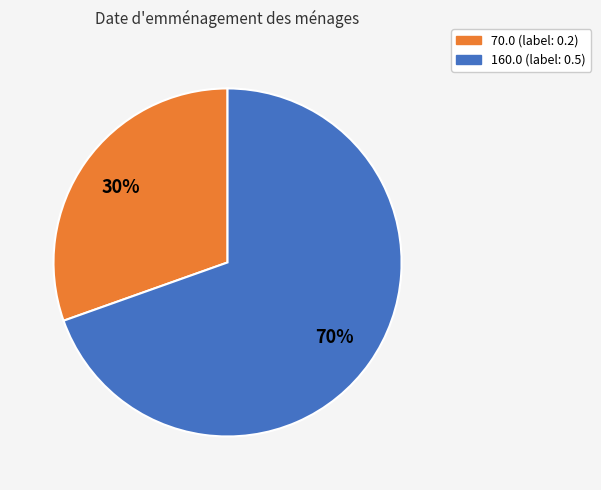

Is there any slice that represents more than half of the pie?

Yes